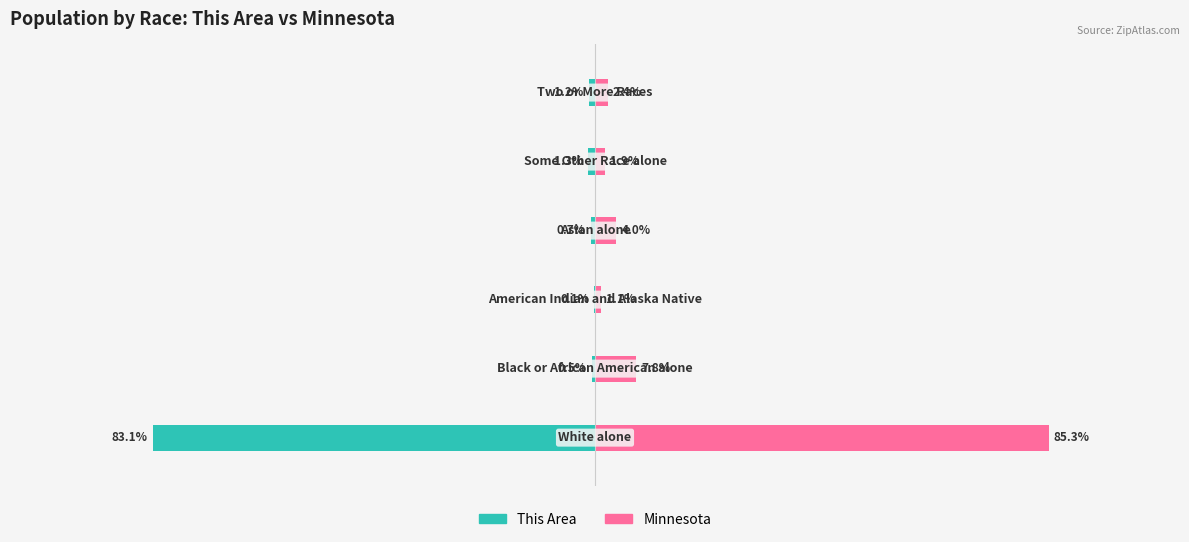

Rank the series at 1 from lowest to highest value.

This Area, Minnesota